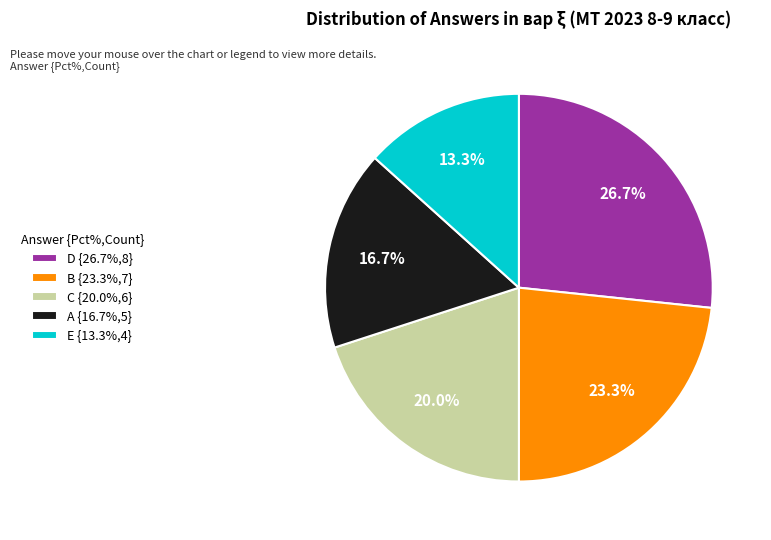

Approximately how many times larger is the value at A compared to D?

0.6